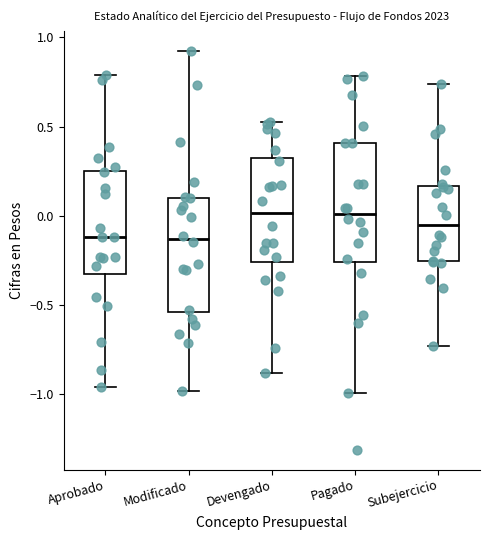

Reading left to right, transcribe this box plot: for each box, give where its median line is, the range the box spans, and where its two whiskers end, as read against the y-axis. The values are not printed on the chart, so give them approximately, as read against the axis.

Aprobado: median -0.10, box -0.30 to 0.25, whiskers -0.95 to 0.80
Modificado: median -0.15, box -0.55 to 0.10, whiskers -1.00 to 0.95
Devengado: median 0.00, box -0.25 to 0.30, whiskers -0.90 to 0.55
Pagado: median 0.00, box -0.25 to 0.40, whiskers -1.00 to 0.80
Subejercicio: median -0.05, box -0.25 to 0.15, whiskers -0.75 to 0.75